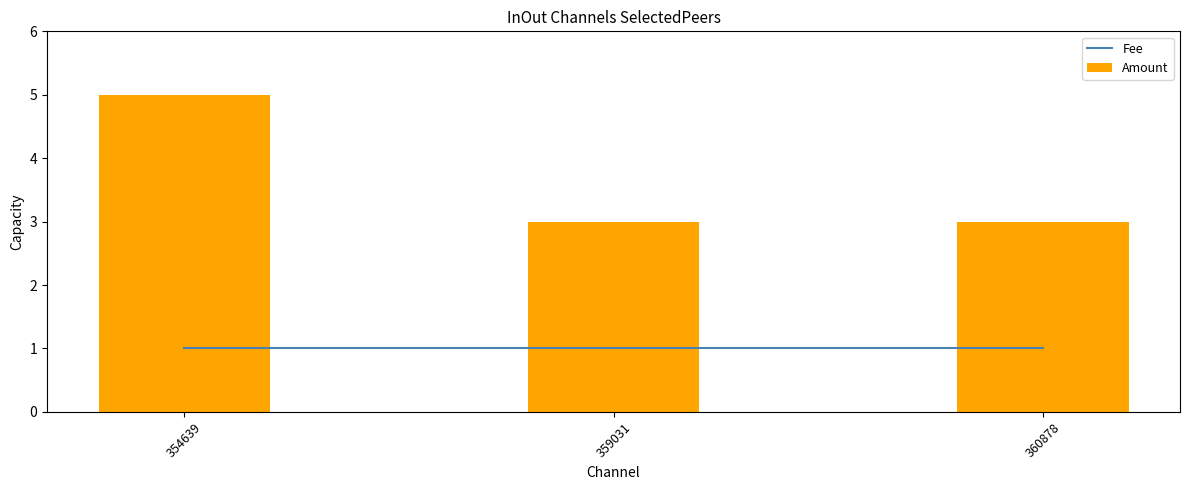

What is the value of the Amount bar at the 1st from the left?

5